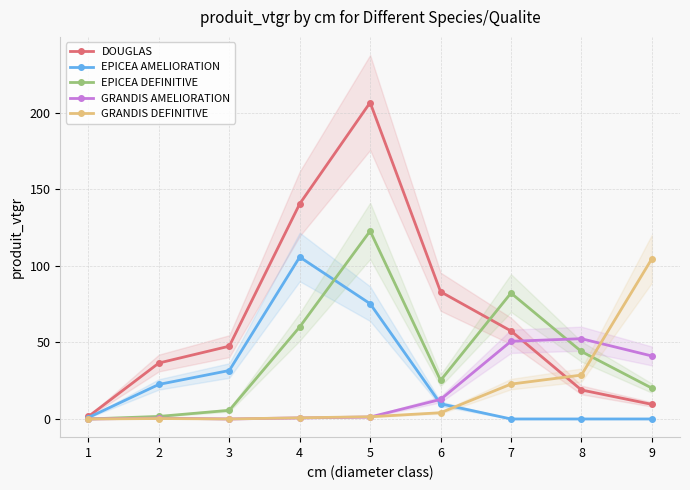

What is the difference between the highest and lowest values at 5?

205.6